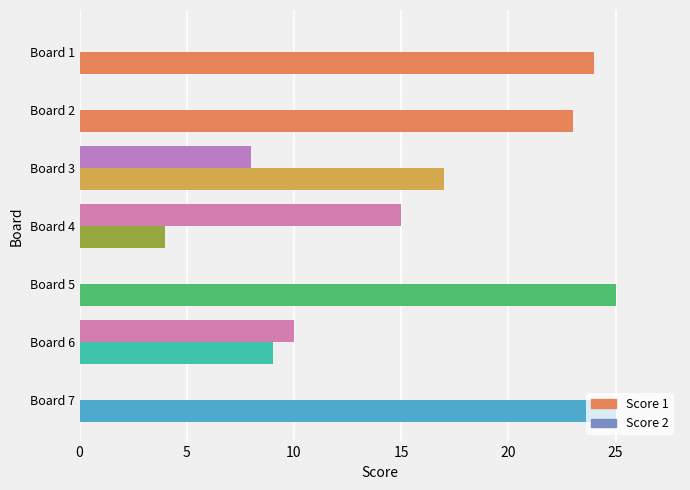

Which series has the largest range (max minus min)?

Score 1